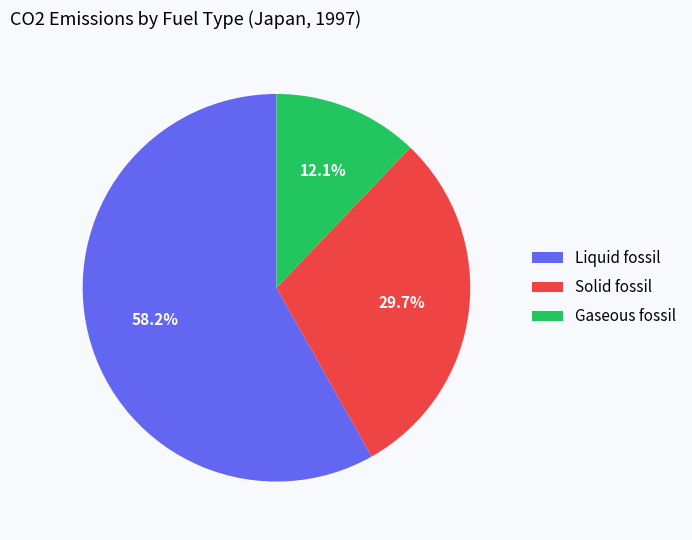

What percentage is the Liquid fossil slice, to the nearest percent?

58%